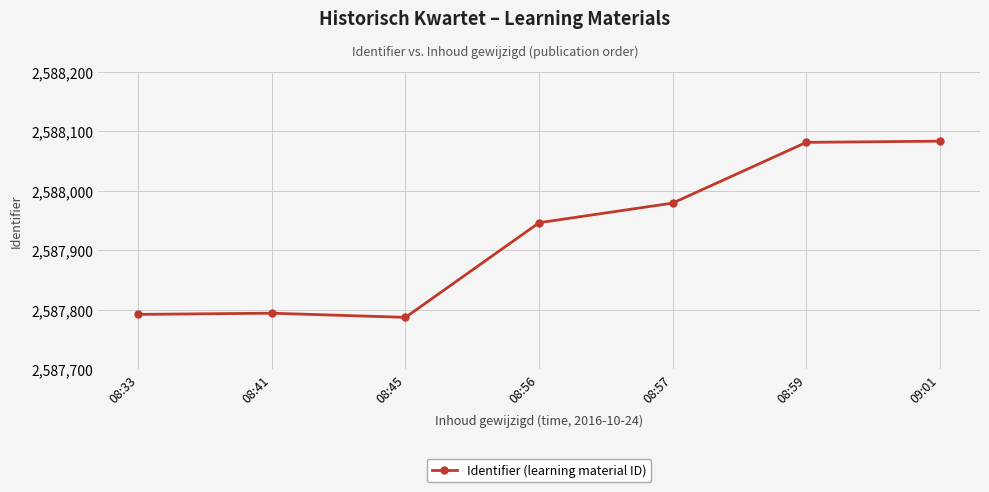

What value does the data have at 08:41, to the nearest 50?

2587800